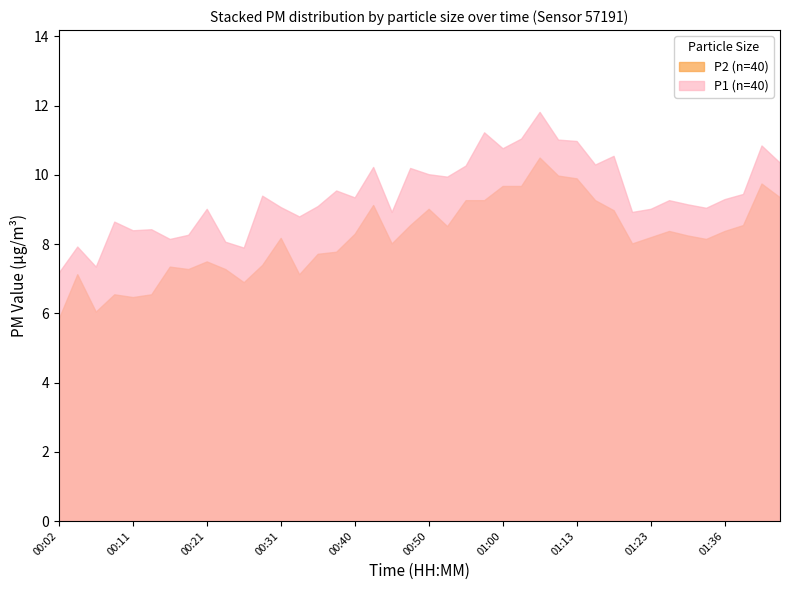

Between 00:26 and 01:02, which is larger?

01:02